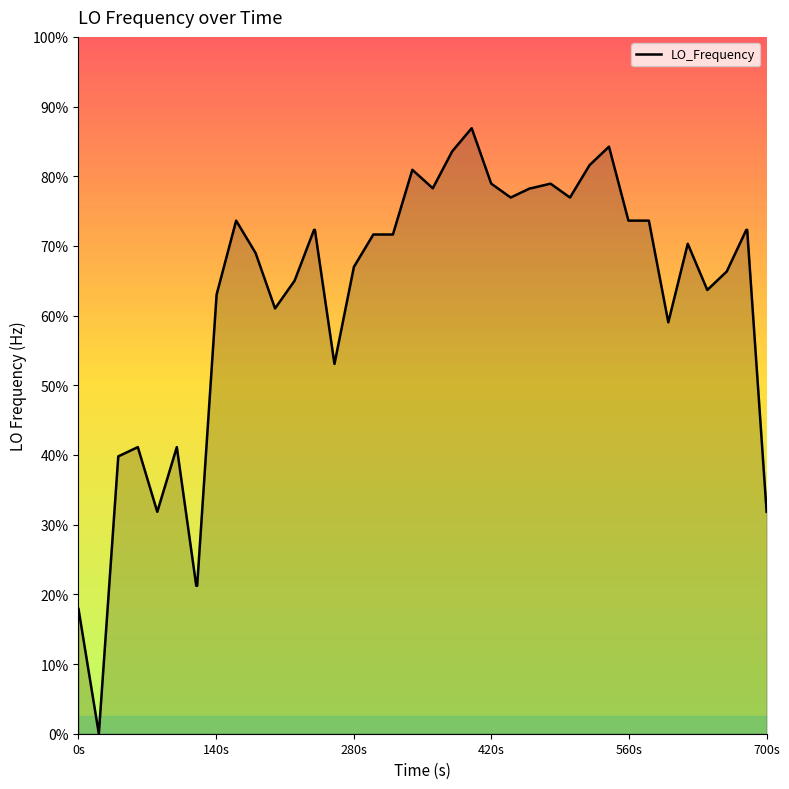

Does the chart have visible grid lines?

No